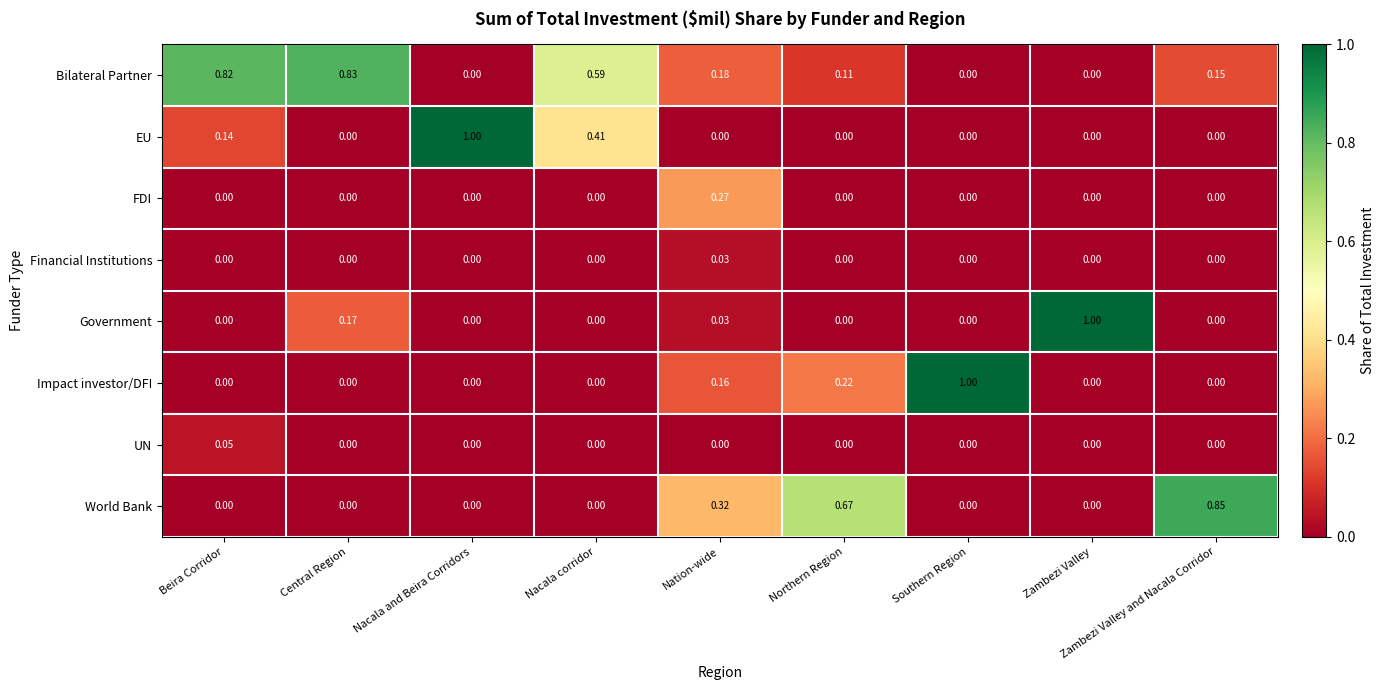

What is the greatest value displayed?

1.0